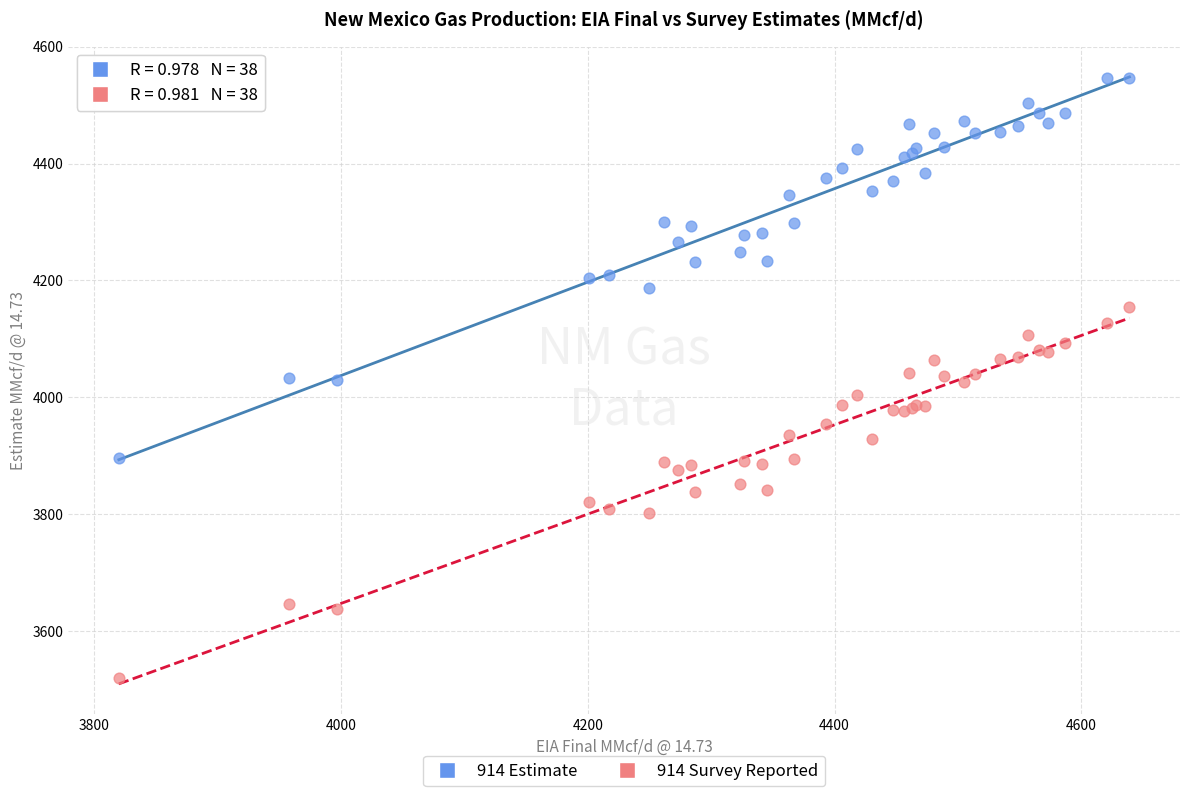

What is the X range (max minus min) for the scatter plot?

819